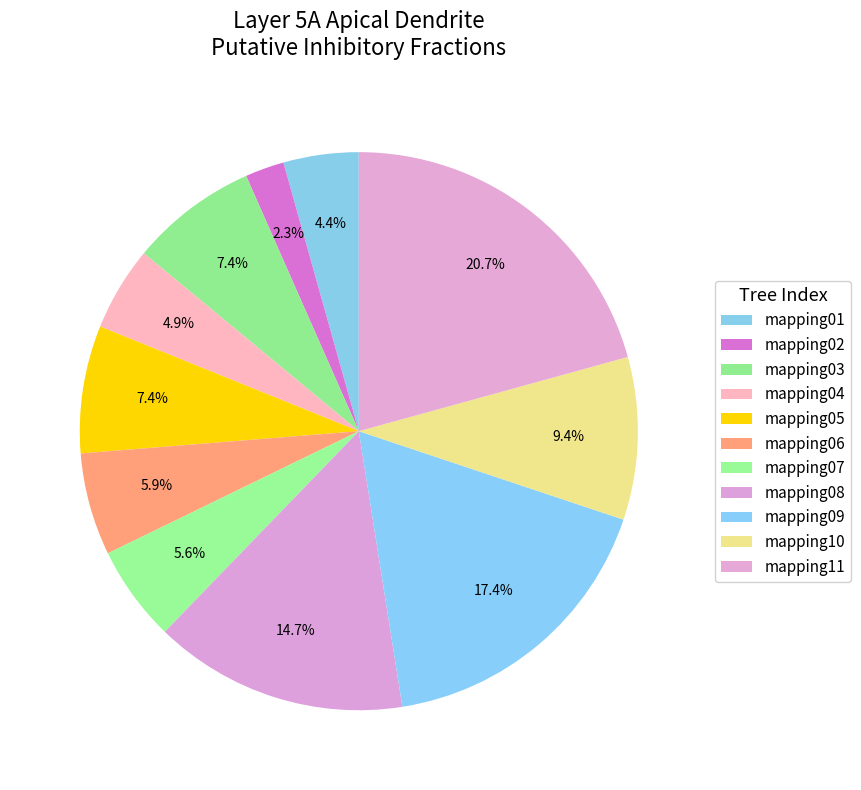

Does mapping05 account for over 50% of the chart?

No